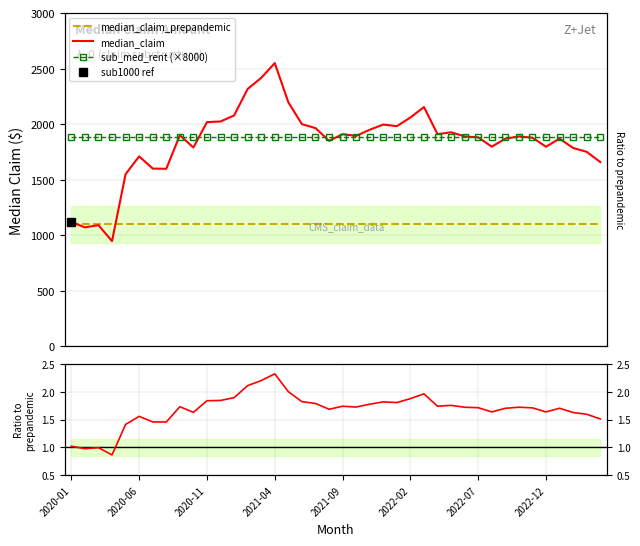

How many lines are shown in the chart?

4